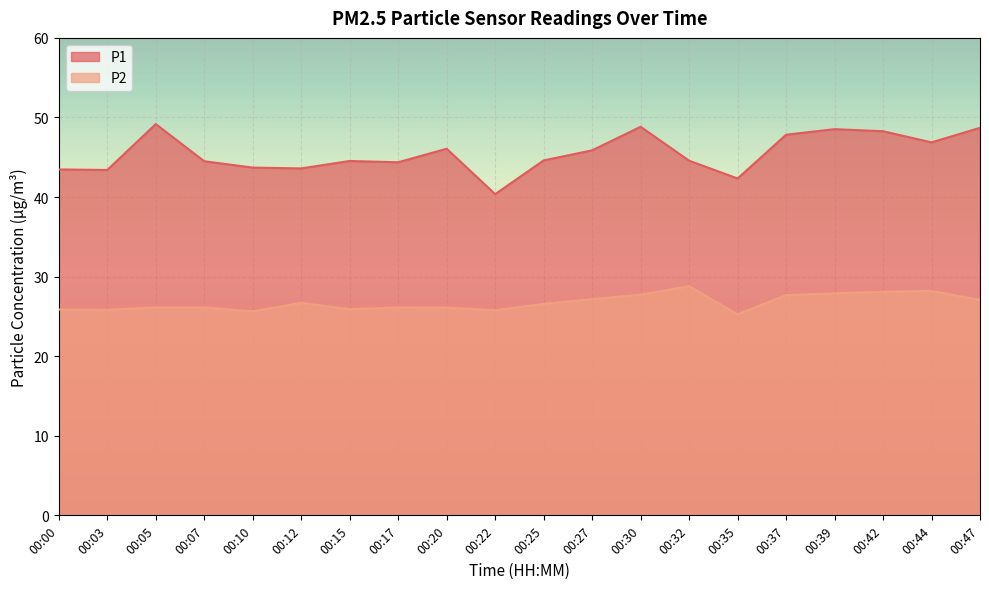

True or false: P2 and P1 intersect in this chart.

False